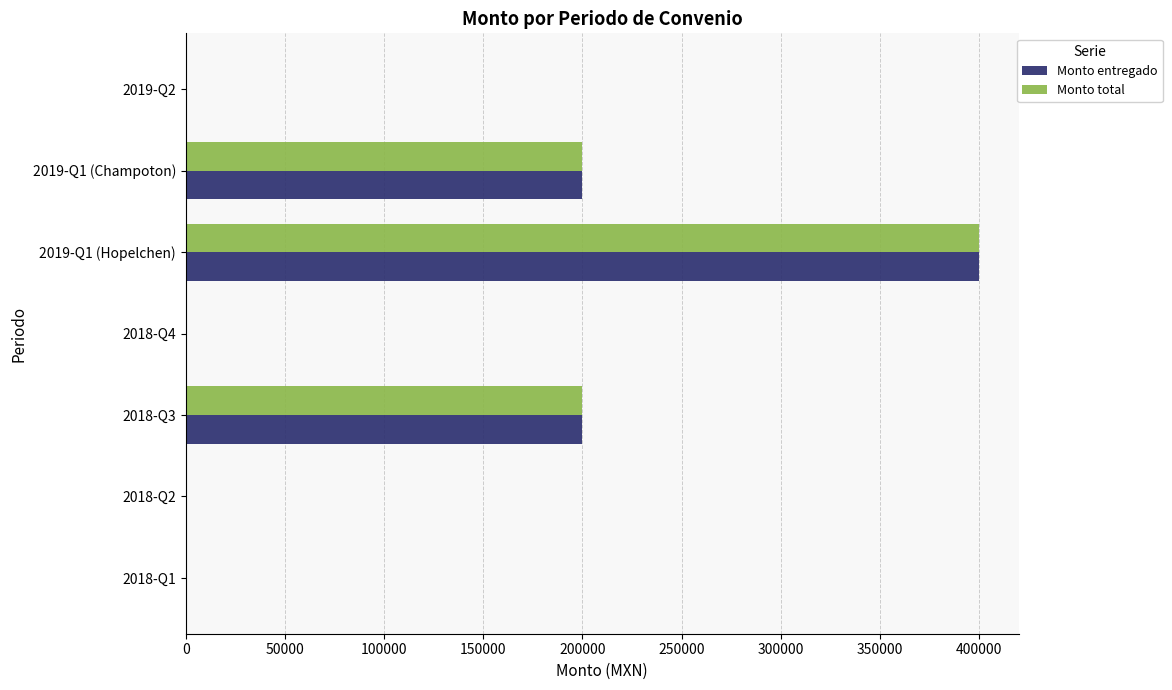

What are all the series names shown in the legend?

Monto entregado, Monto total